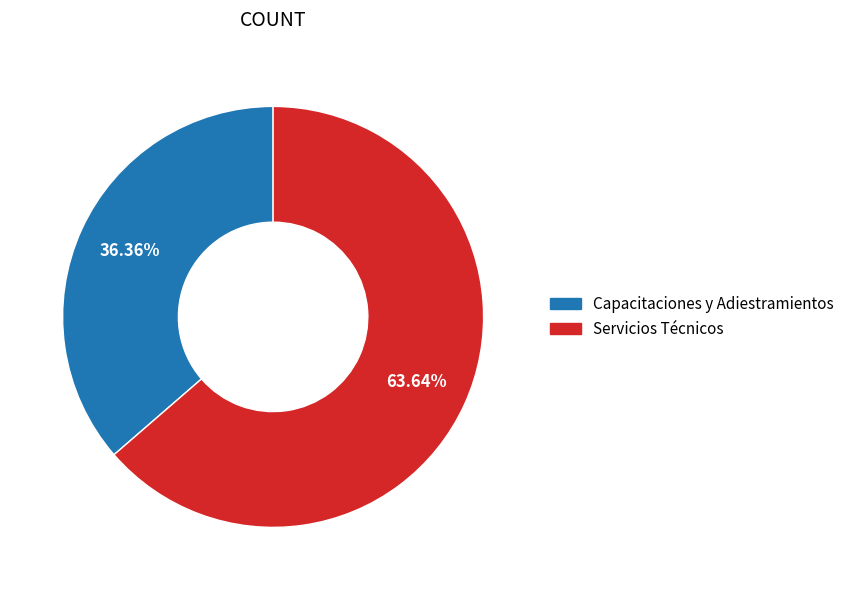

To the nearest percent, what percentage of the pie is Servicios Técnicos?

64%